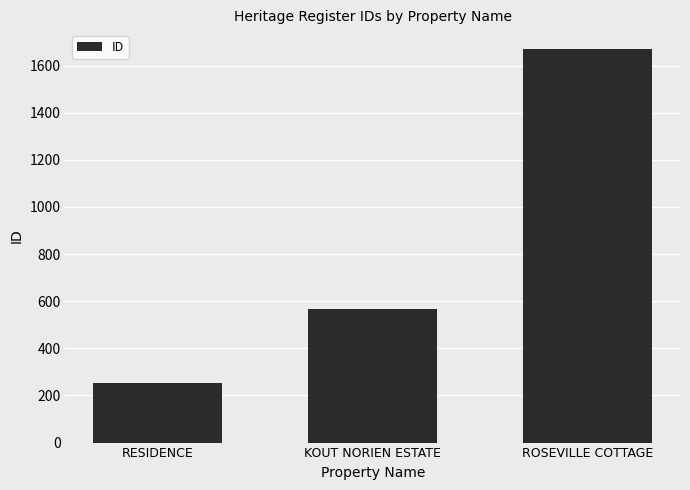

Approximately how many times larger is the value at ROSEVILLE COTTAGE compared to RESIDENCE?

6.6